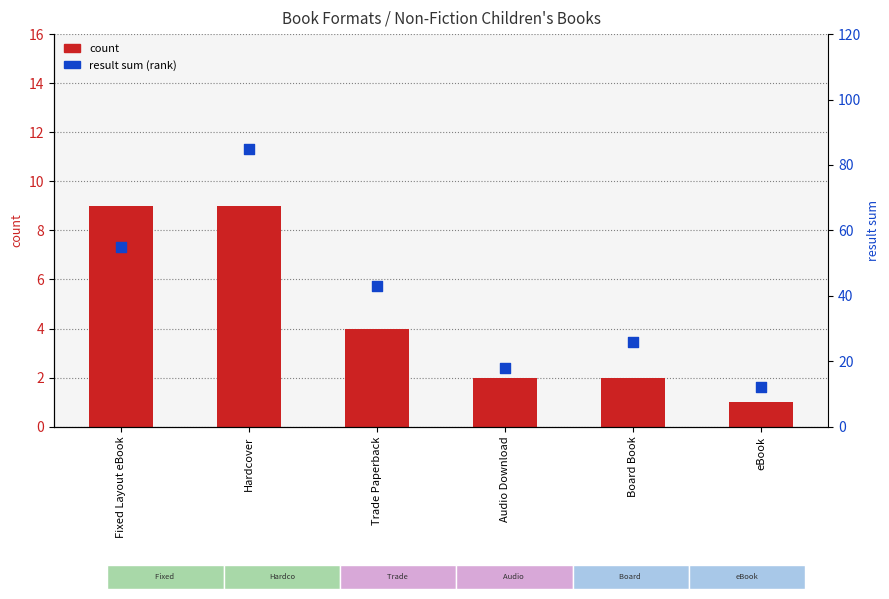

Which series reaches the maximum Y coordinate?

result sum (percentile rank)